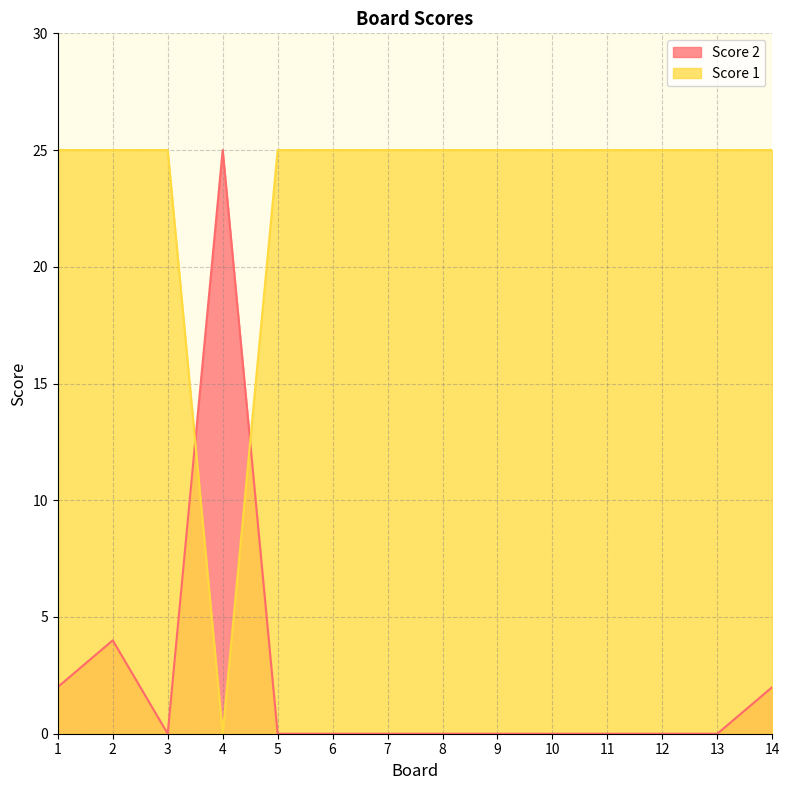

What is the total value across all series at 4?

25